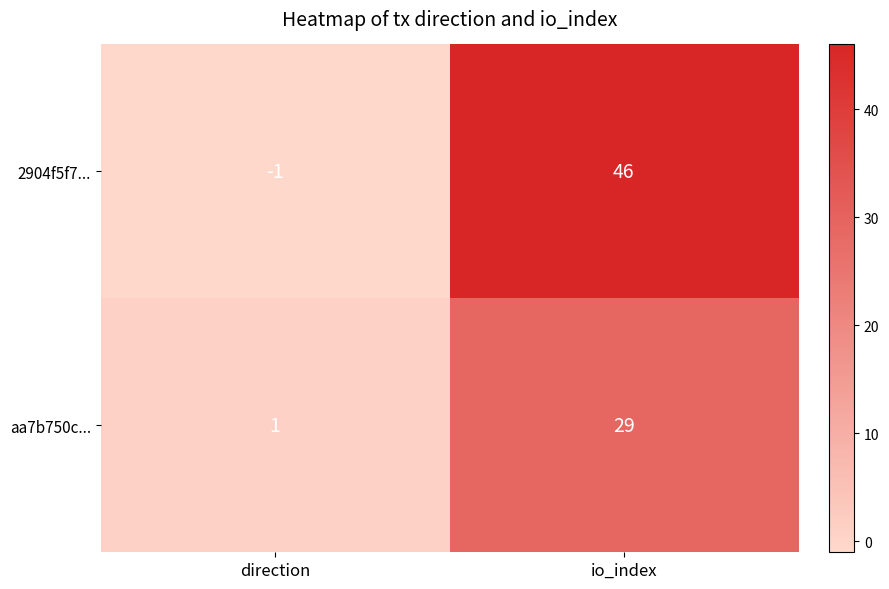

What is the highest value of the aa7b750c... series?

29